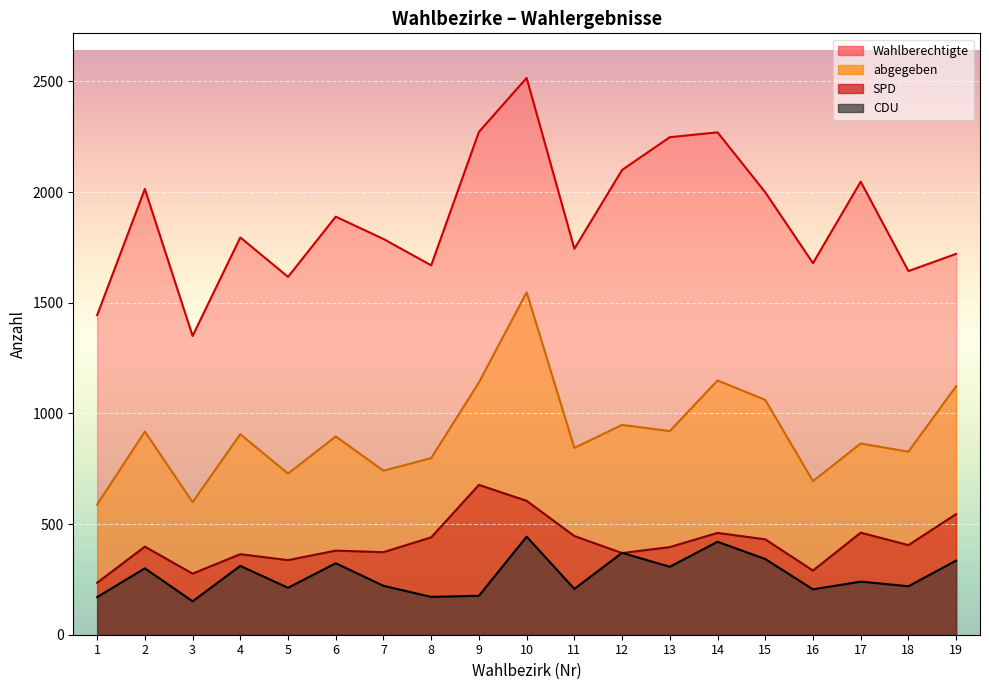

At how many categories does at least one series exceed 1467?

17